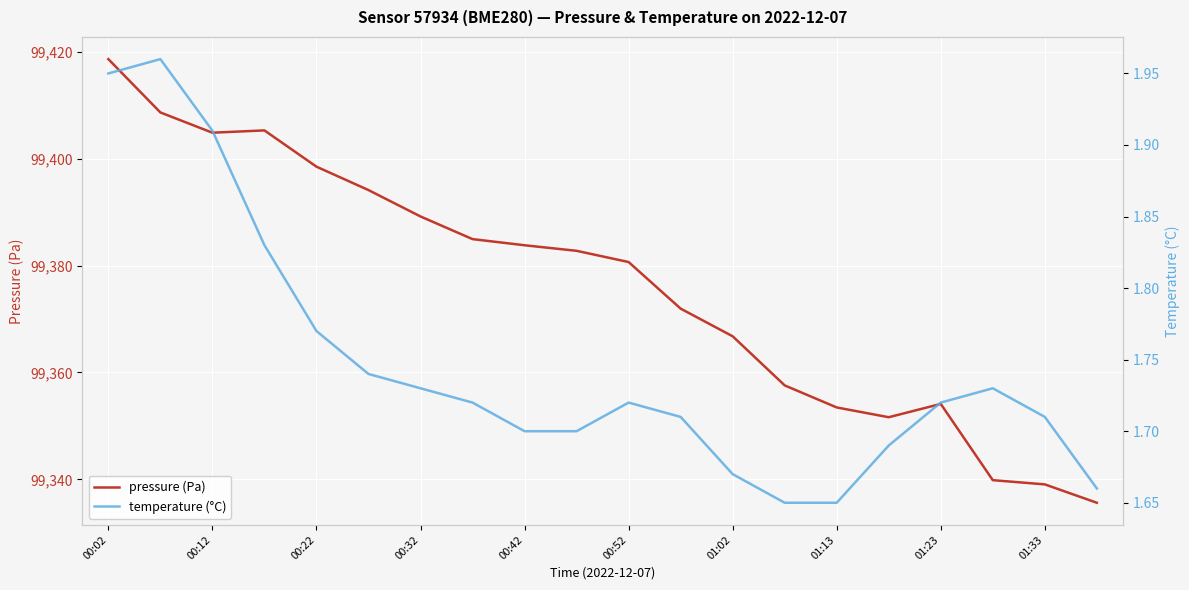

Which series has the largest range (max minus min)?

pressure (Pa)